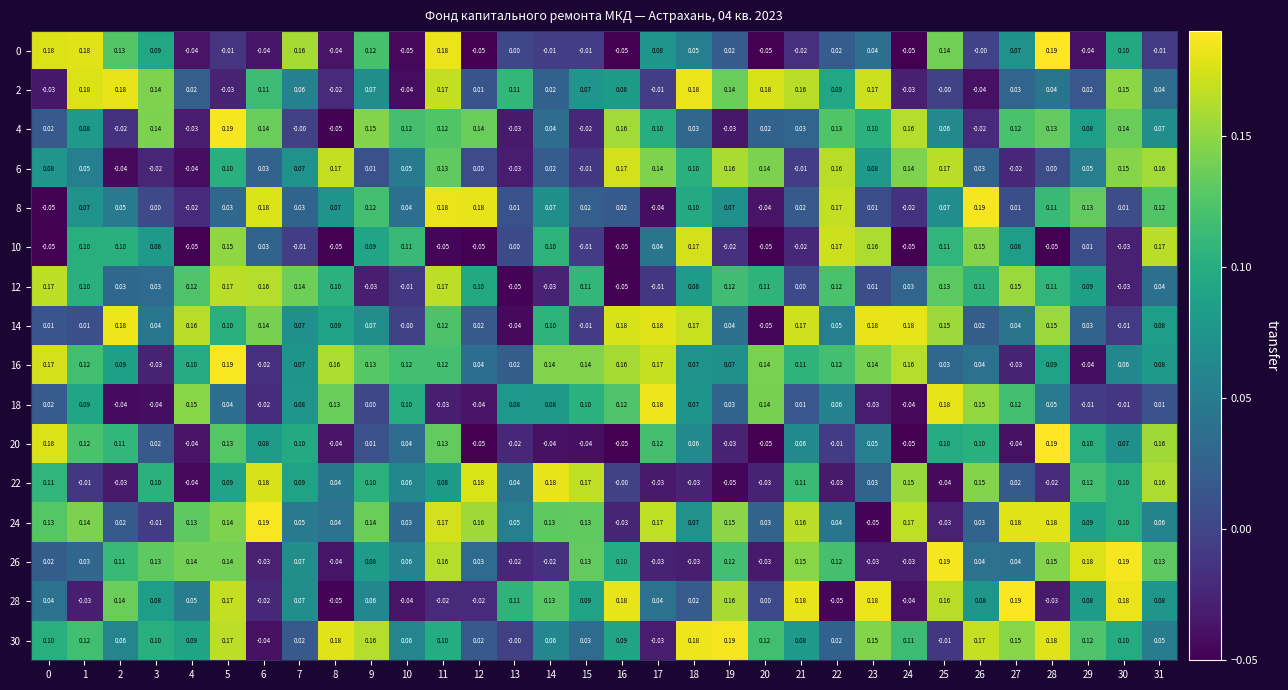

Is the value of 8 at 11 greater than the value of 6 at 11?

Yes